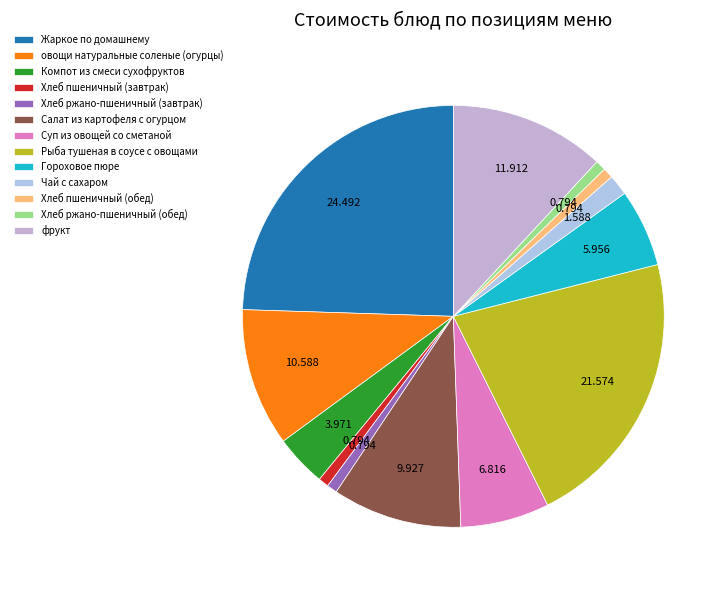

The Компот из смеси сухофруктов slice represents 4% of the pie. True or false?

True